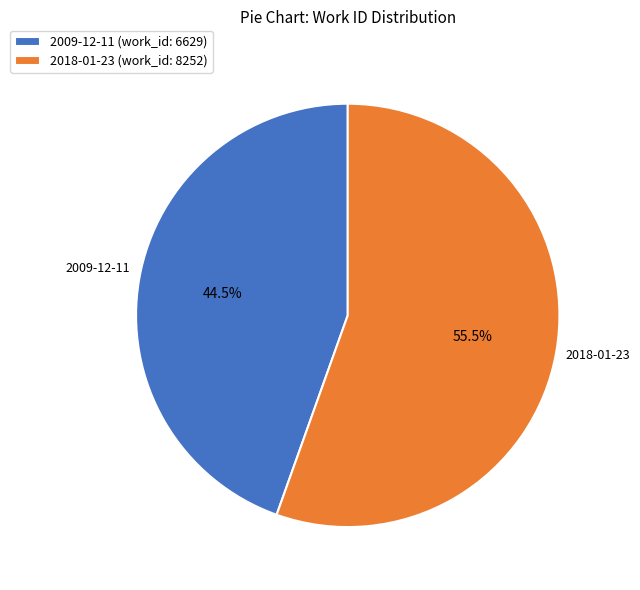

Approximately how many times larger is the value at 2018-01-23 (work_id: 8252) compared to 2009-12-11 (work_id: 6629)?

1.2